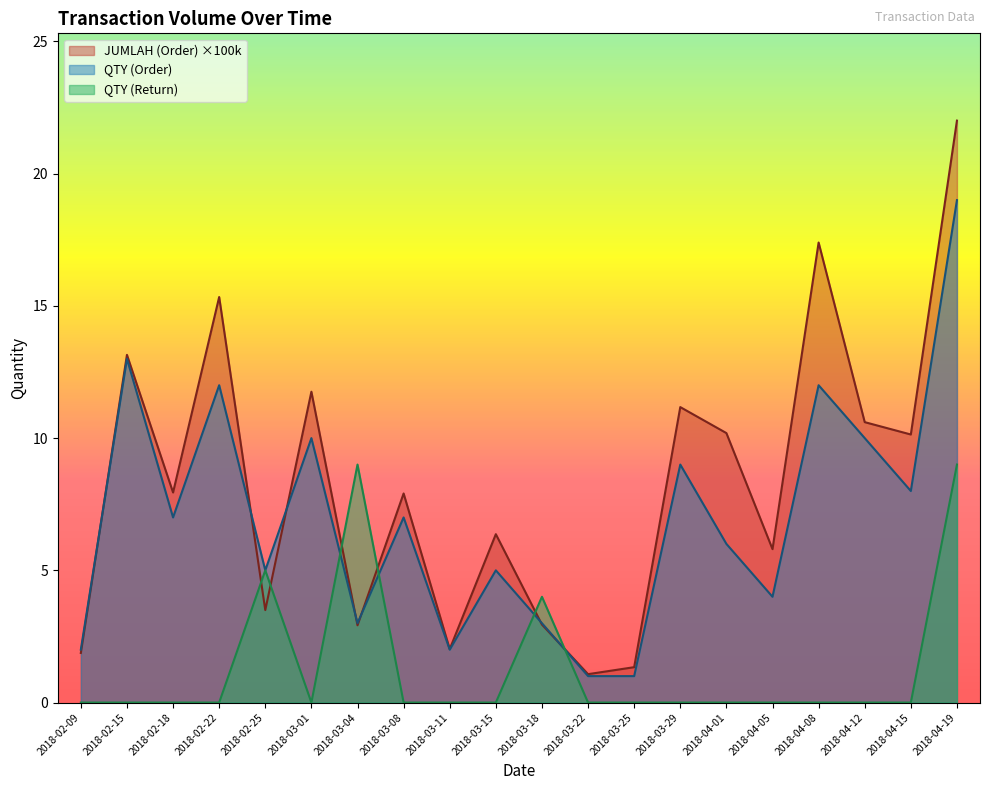

At which label is QTY (Order) closest to 10?

2018-03-01